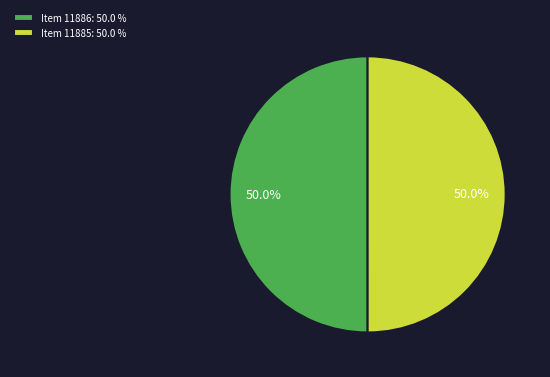

The Item 11886 slice represents 56% of the pie. True or false?

False